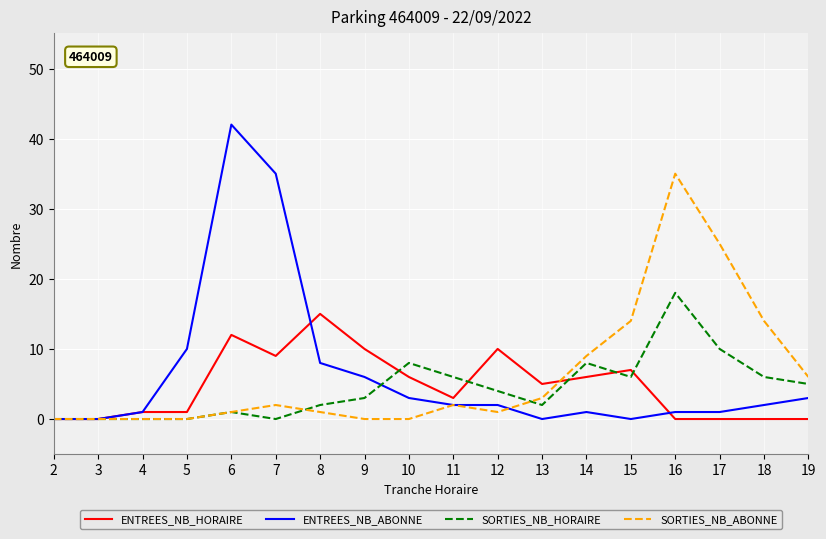

True or false: ENTREES_NB_ABONNE and SORTIES_NB_HORAIRE cross at least once.

True